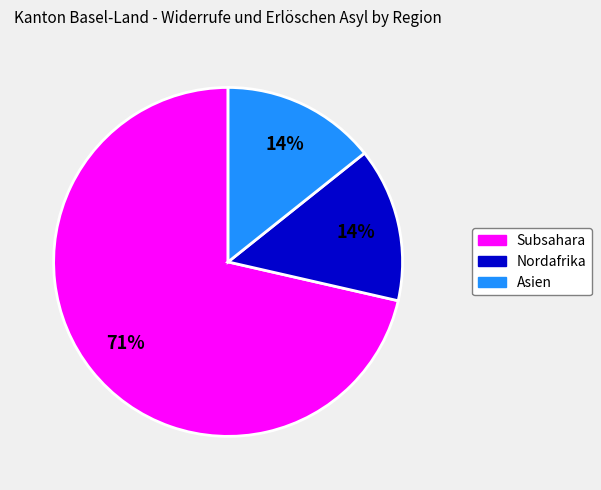

Which has a higher value, Subsahara or Asien?

Subsahara